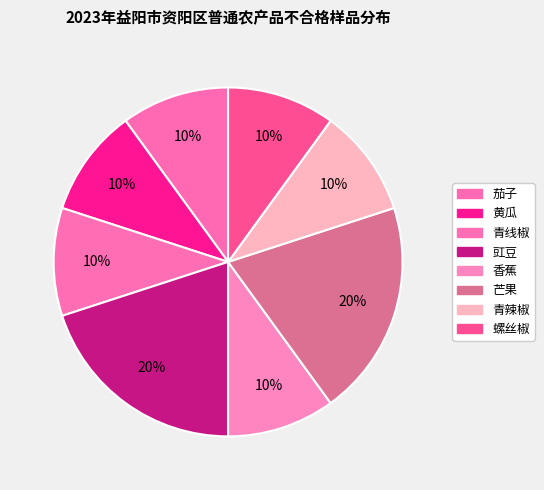

Count the number of slices in the pie.

8